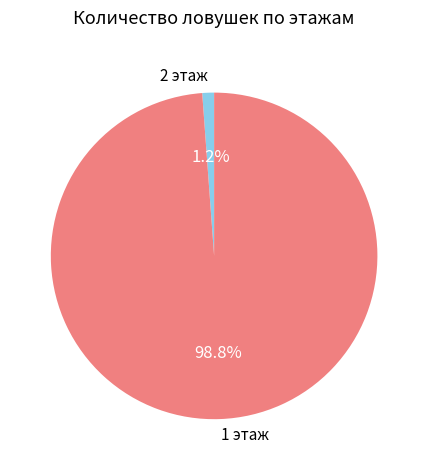

Is there a majority slice in this chart?

Yes